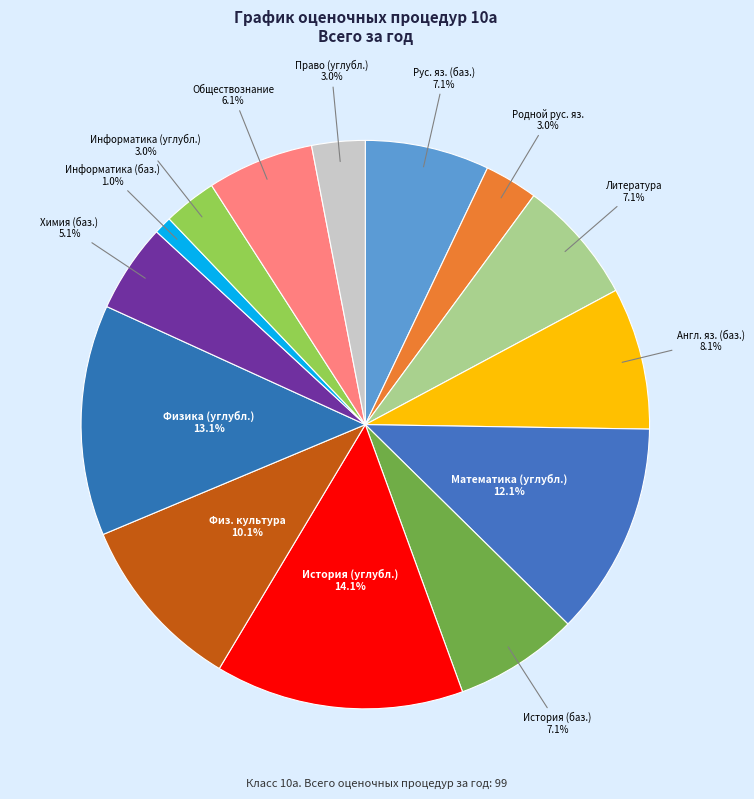

How many slices are in this pie chart?

14